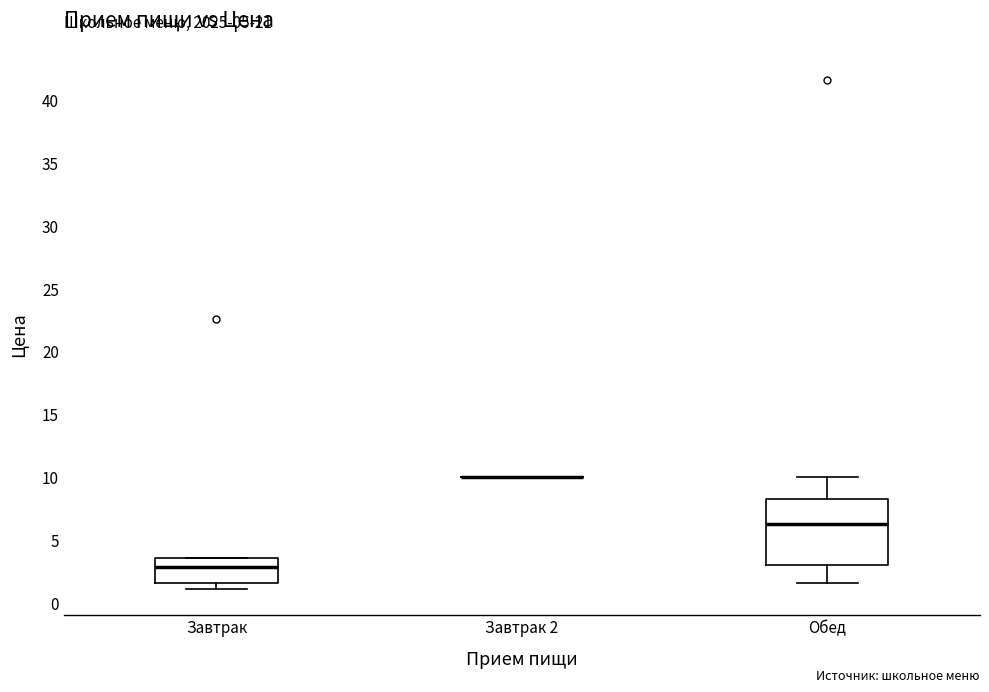

Which box is the tallest, from its lower edge to its upper edge?

Обед